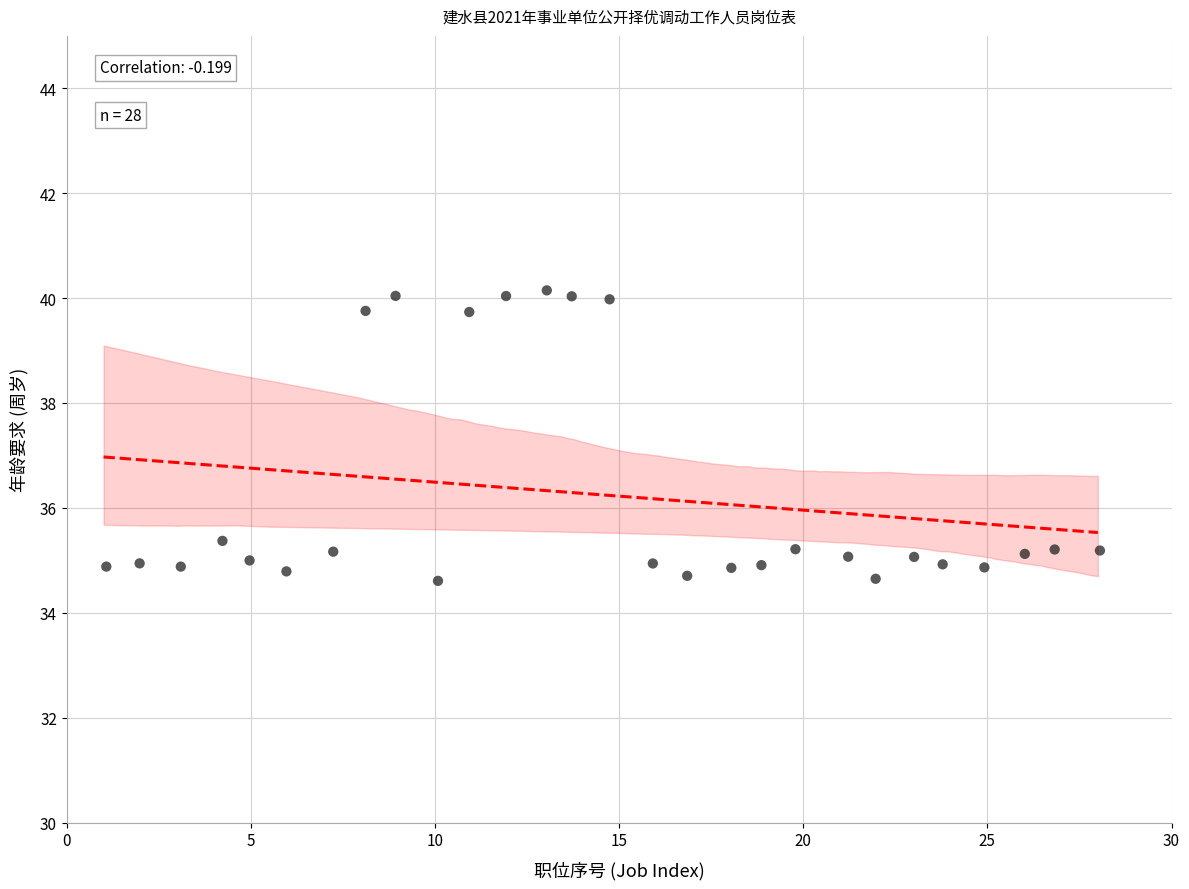

What is the range of Y values (max minus min)?

5.5